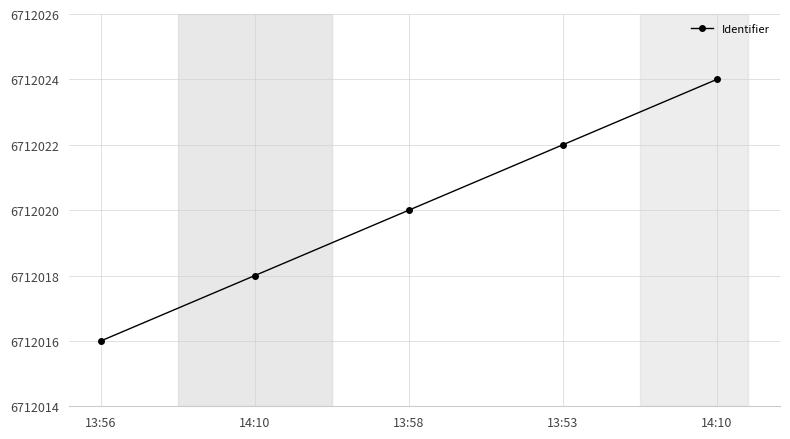

Reading left to right, what are all the values shown in this chart?

6712016	6712018	6712020	6712022	6712024